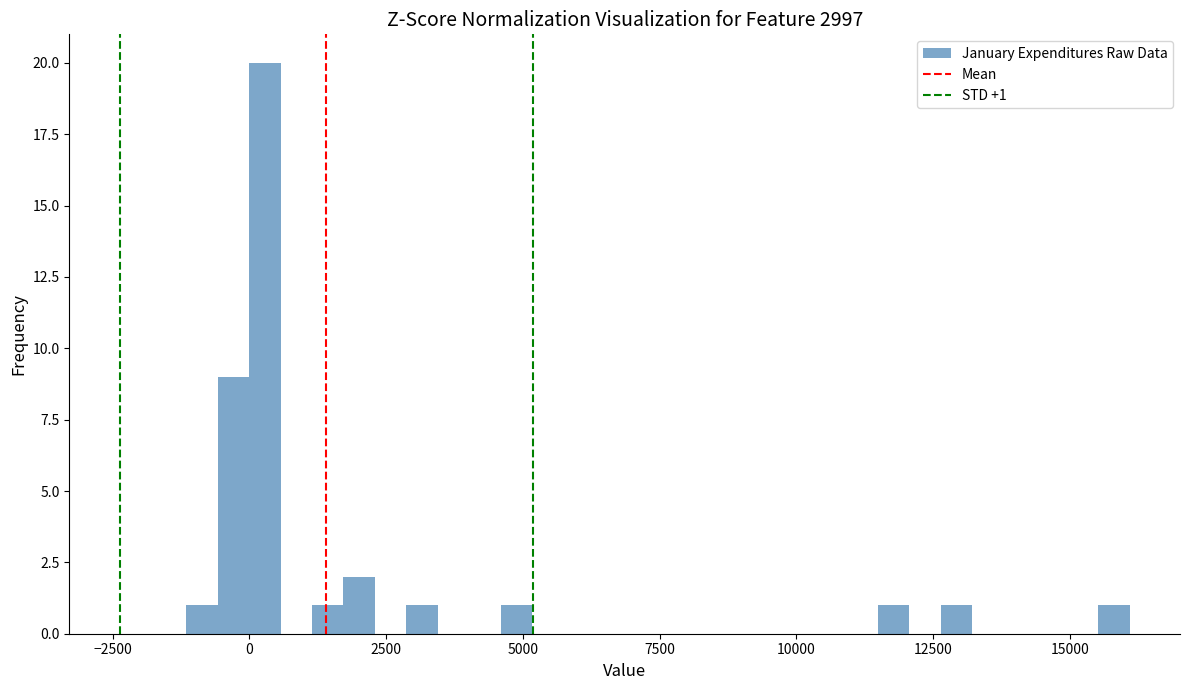

Read against the x-axis, roughly where is the centre of the tallest bar?

500